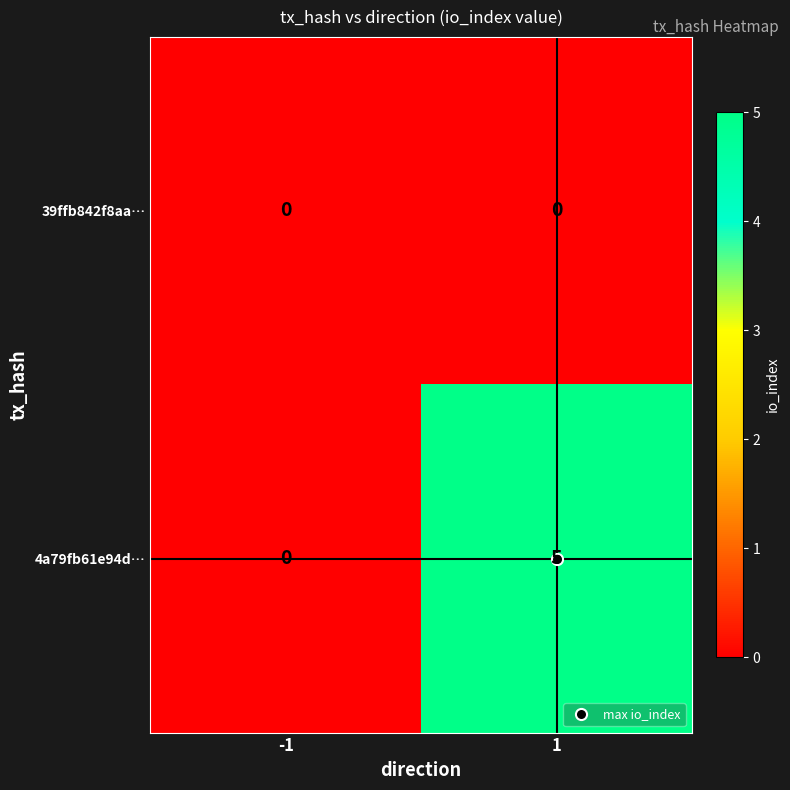

What is the sum of all 4a79fb61e94d… values?

5